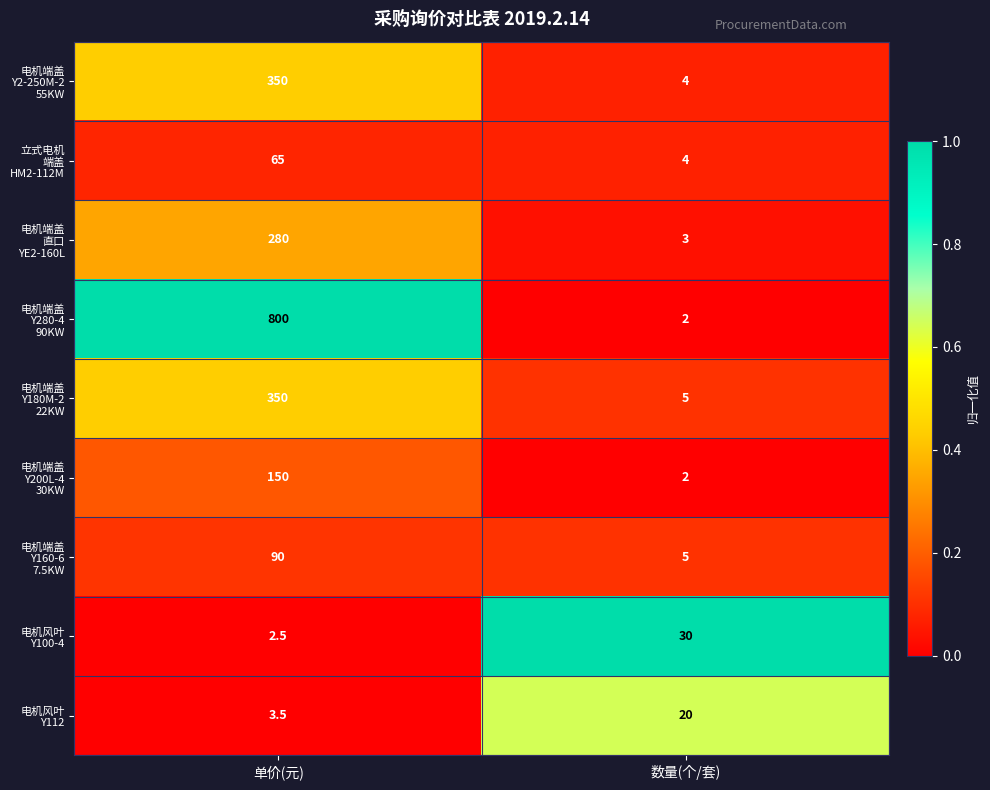

What is the greatest value displayed?

800.0